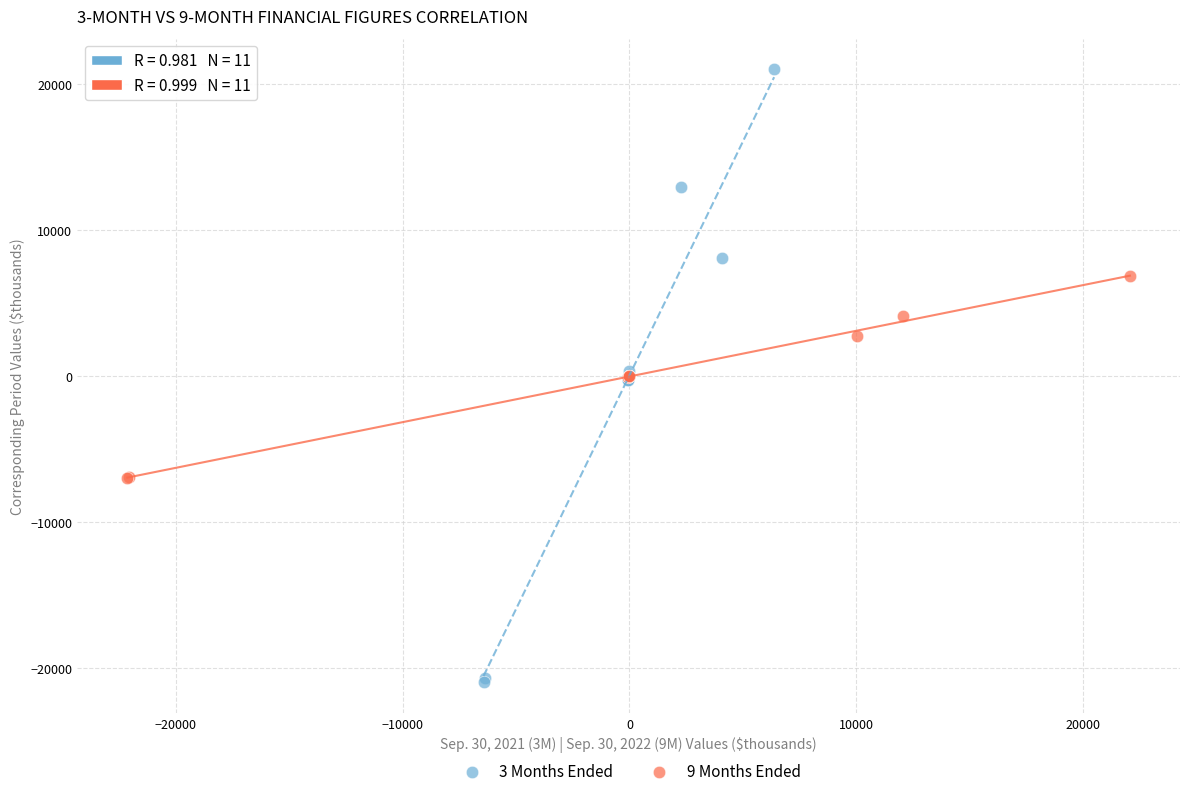

Which series reaches the maximum Y coordinate?

3 Months Ended